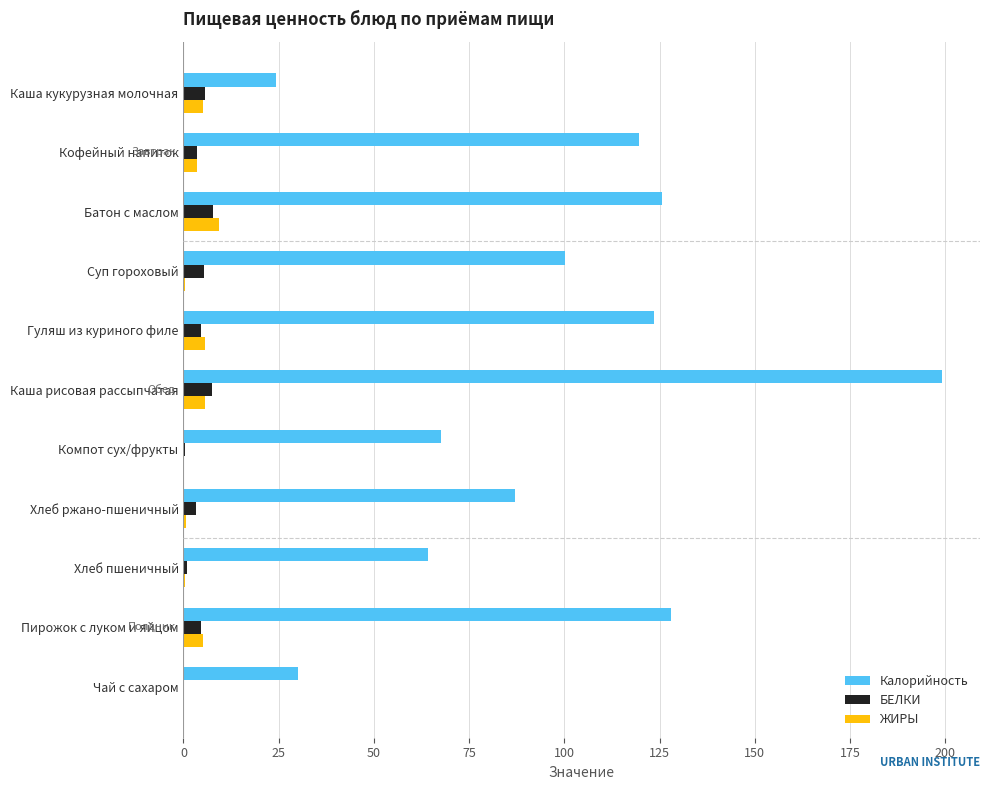

The value of Калорийность at Гуляш из куриного филе is 217.2. True or false?

False